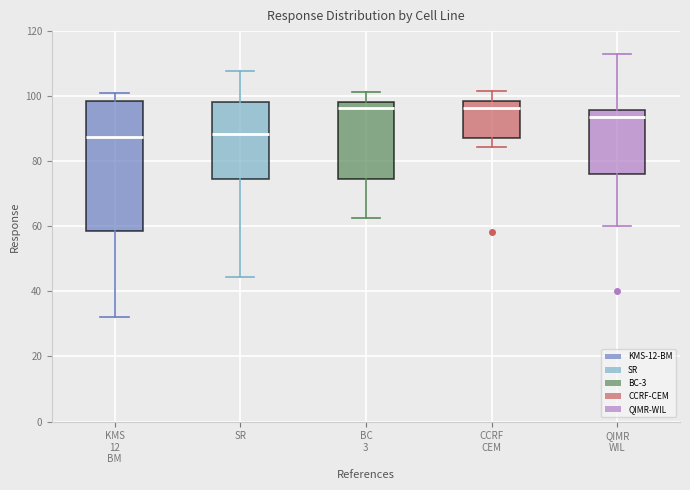

Where does the median line of the box for KMS 12 BM sit on the y-axis? The values are not printed on the chart, so give them approximately, as read against the axis.

88